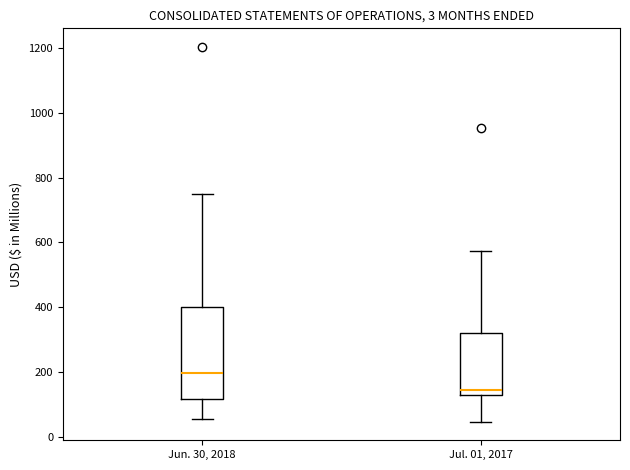

Reading left to right, transcribe this box plot: for each box, give where its median line is, the range the box spans, and where its two whiskers end, as read against the y-axis. The values are not printed on the chart, so give them approximately, as read against the axis.

Jun. 30, 2018: median 200, box 120 to 400, whiskers 60 to 760
Jul. 01, 2017: median 140, box 120 to 320, whiskers 40 to 580